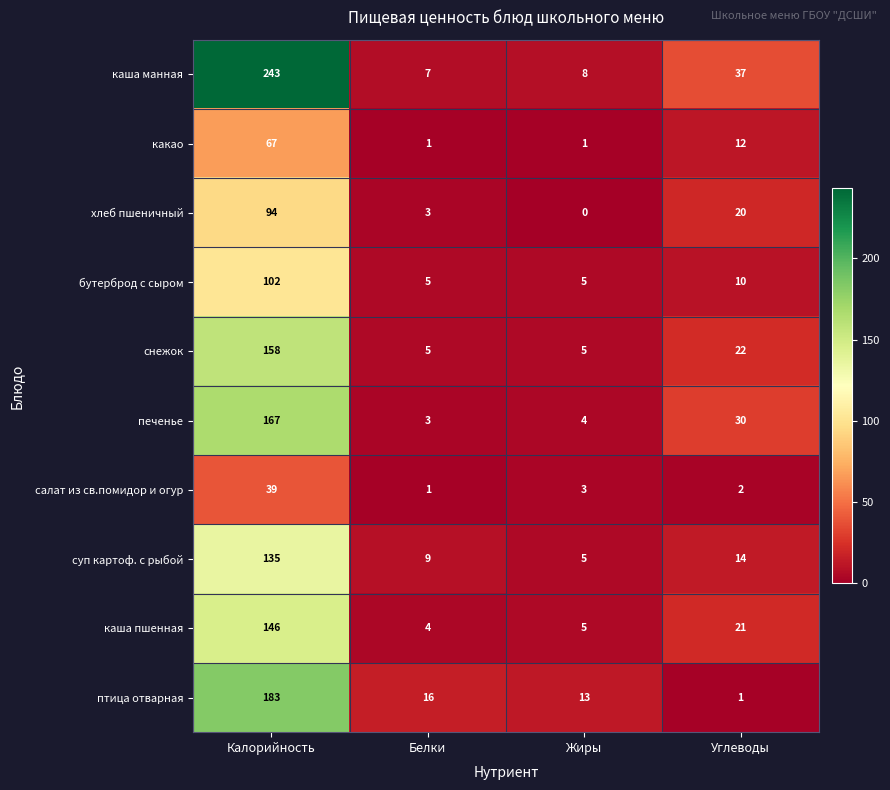

Which series has the widest spread of values?

каша манная